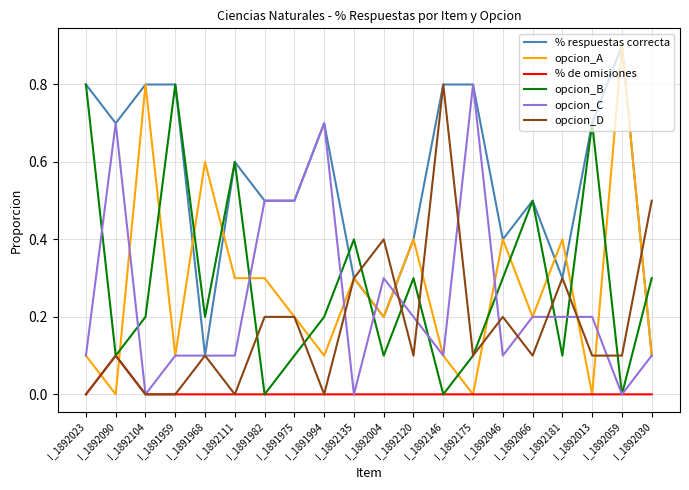

Is it true that % respuestas correcta equals 1.1 at I_1892146?

False